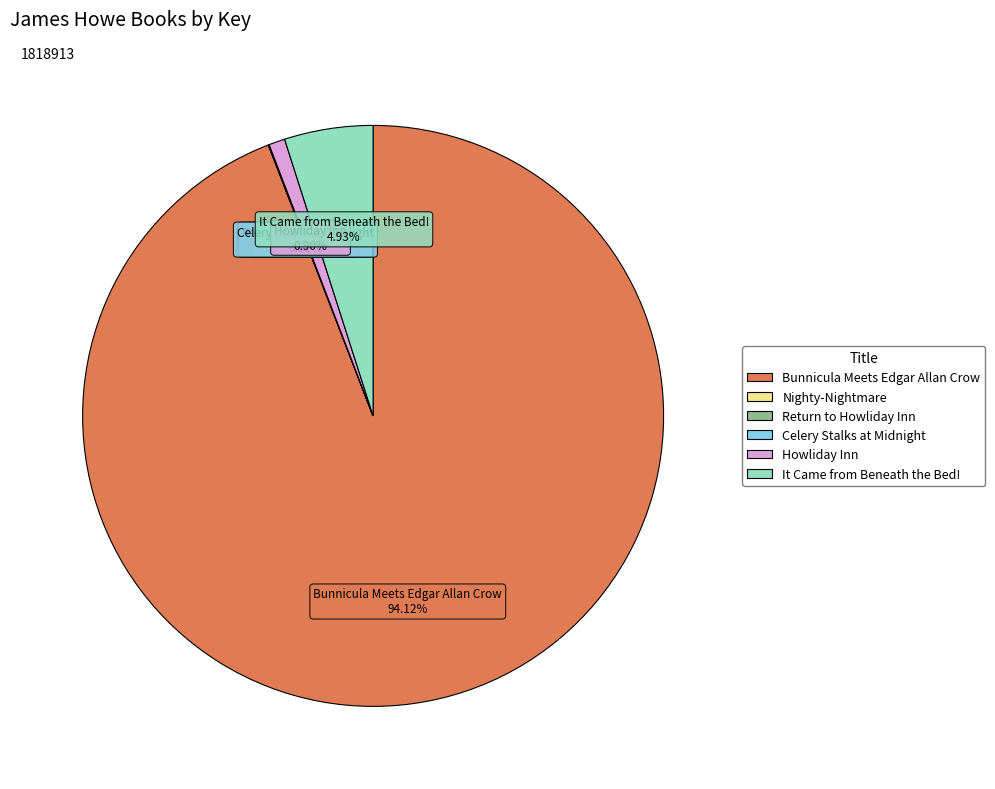

To the nearest percent, what is the average slice percentage?

17%